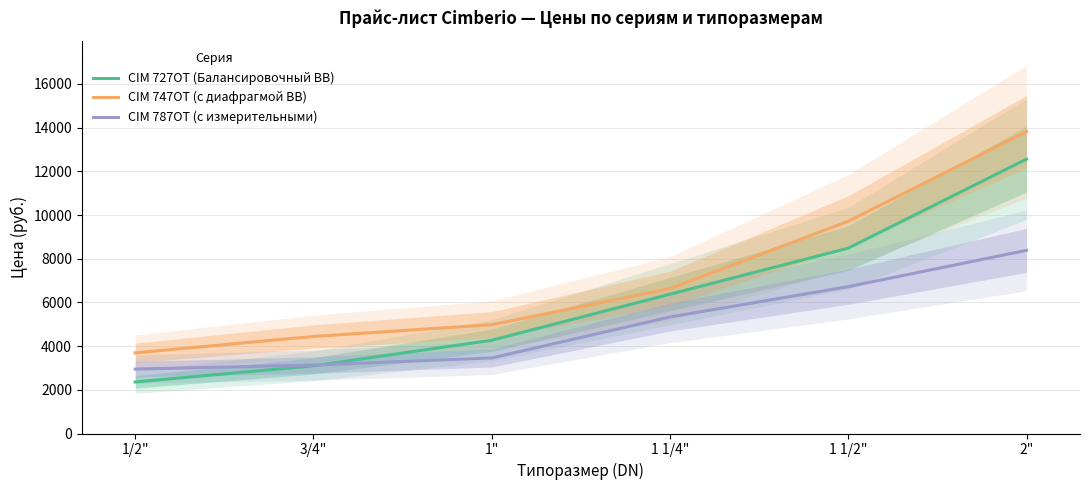

At which label does CIM 727OT (Балансировочный ВВ) reach its peak?

2"